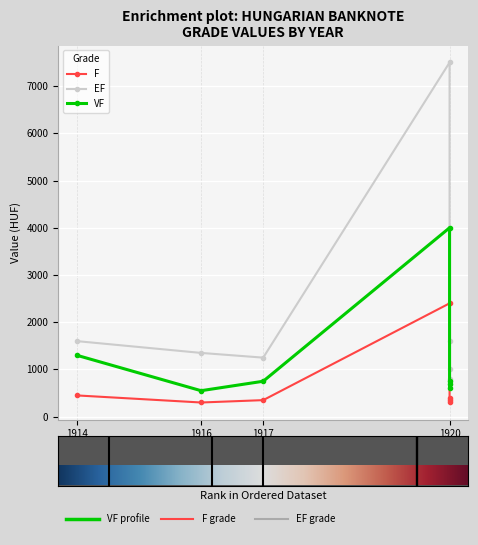

What is the label of the 5th point from the right?

1916